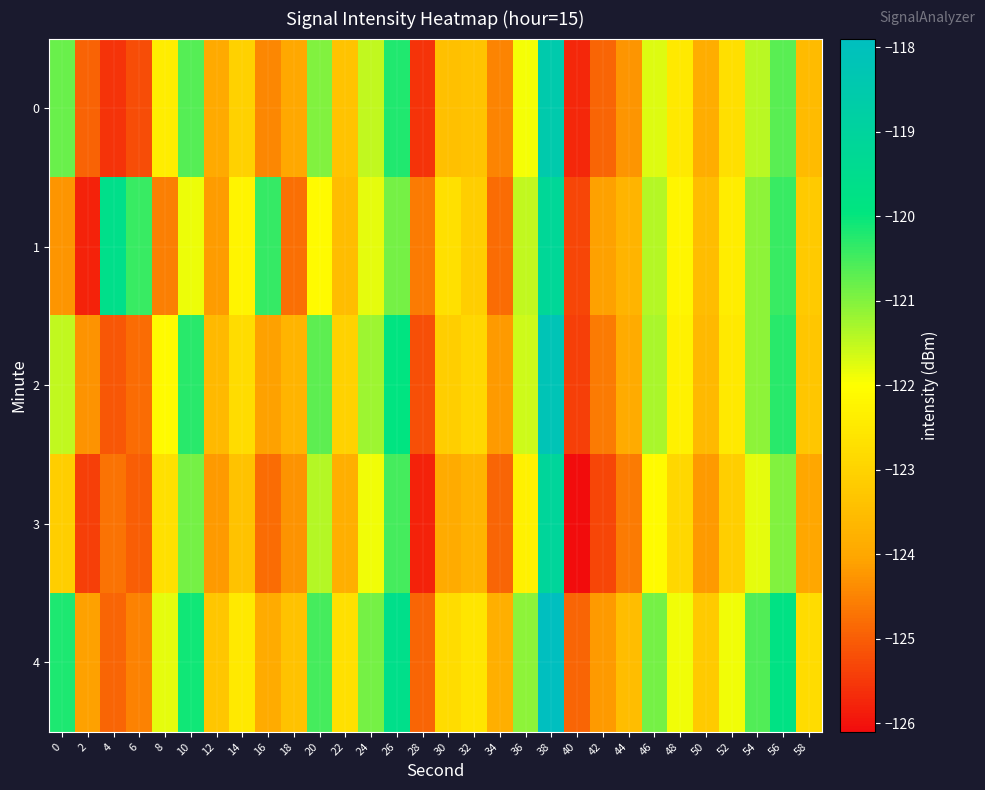

Which has a higher value, 32 or 36?

36